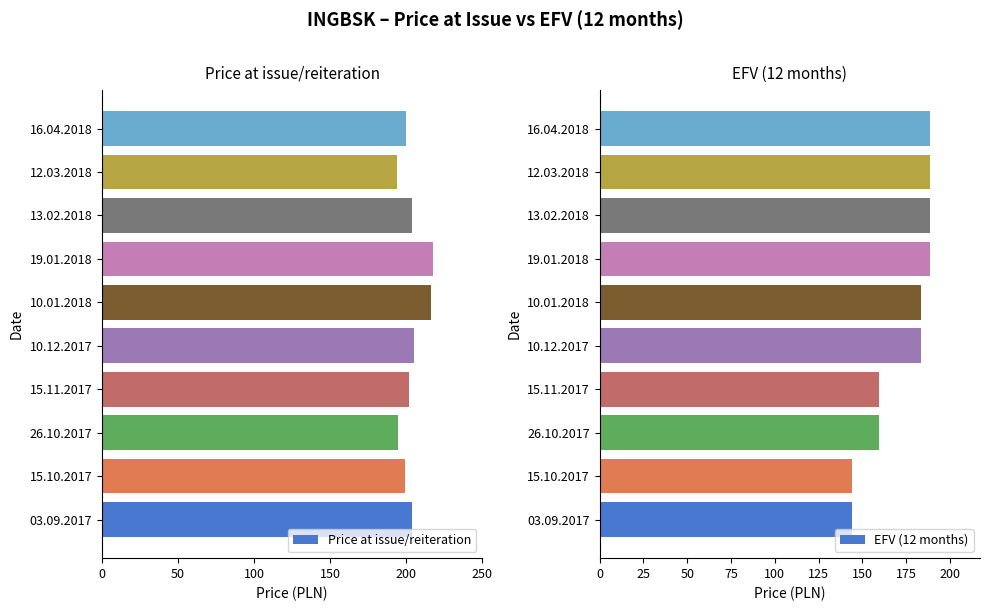

At how many categories does at least one series exceed 216?

2